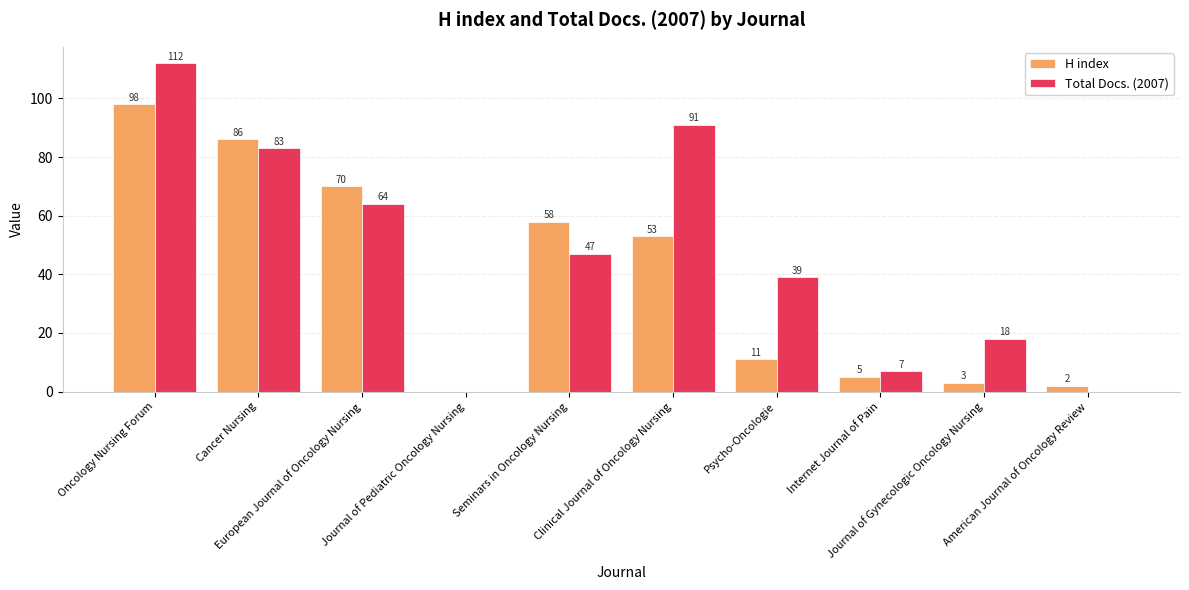

What is the sum of all H index values?

386